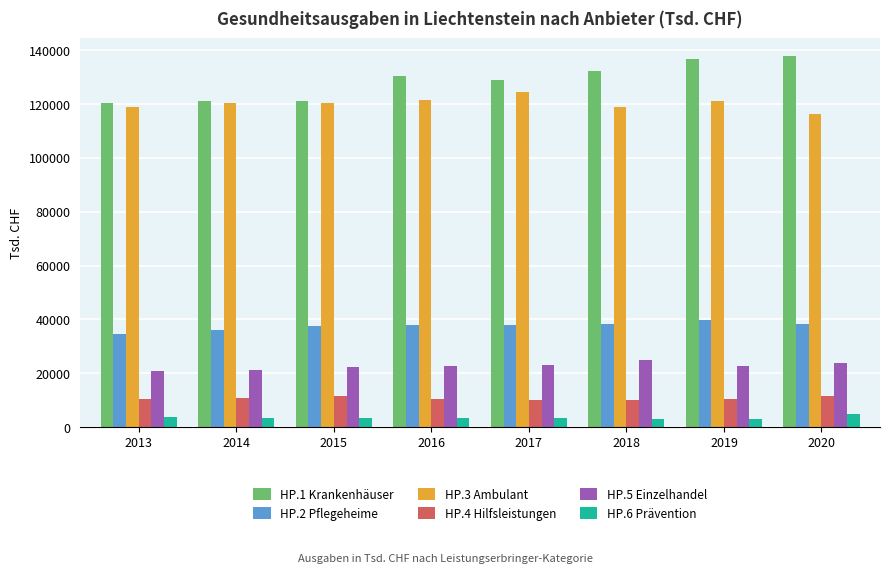

Are the bars horizontal?

No